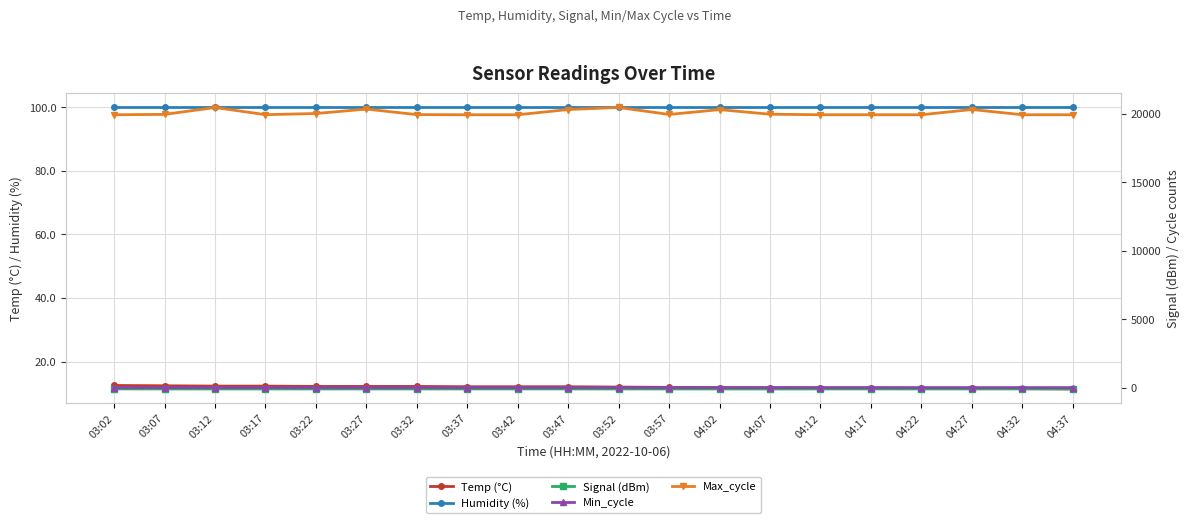

At how many categories does at least one series exceed 15674?

20